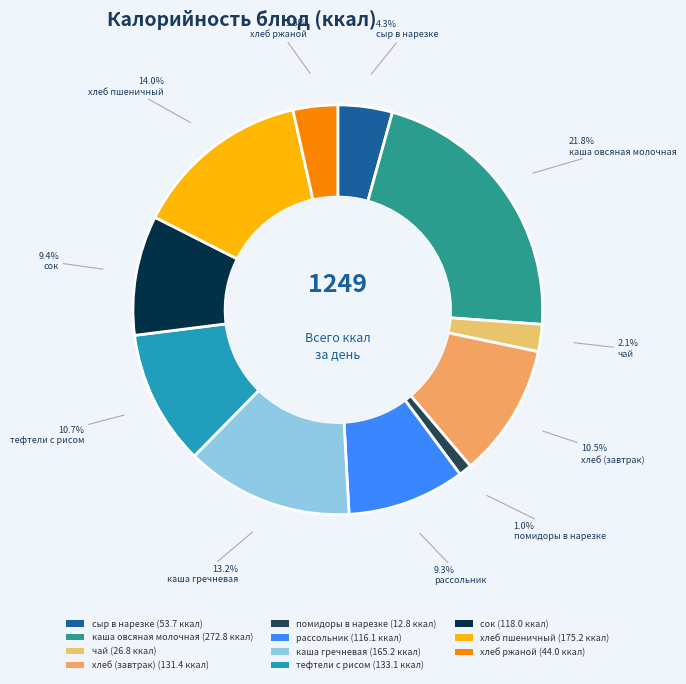

What is the change in value from каша овсяная молочная to помидоры в нарезке?

-260.0